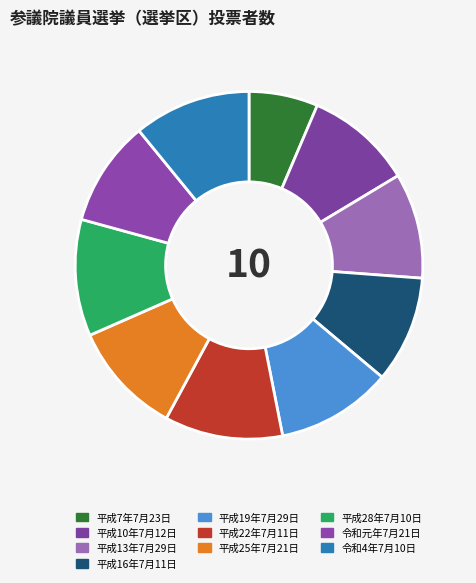

Combined, what portion of the pie is 平成19年7月29日 and 平成22年7月11日?

21.8%